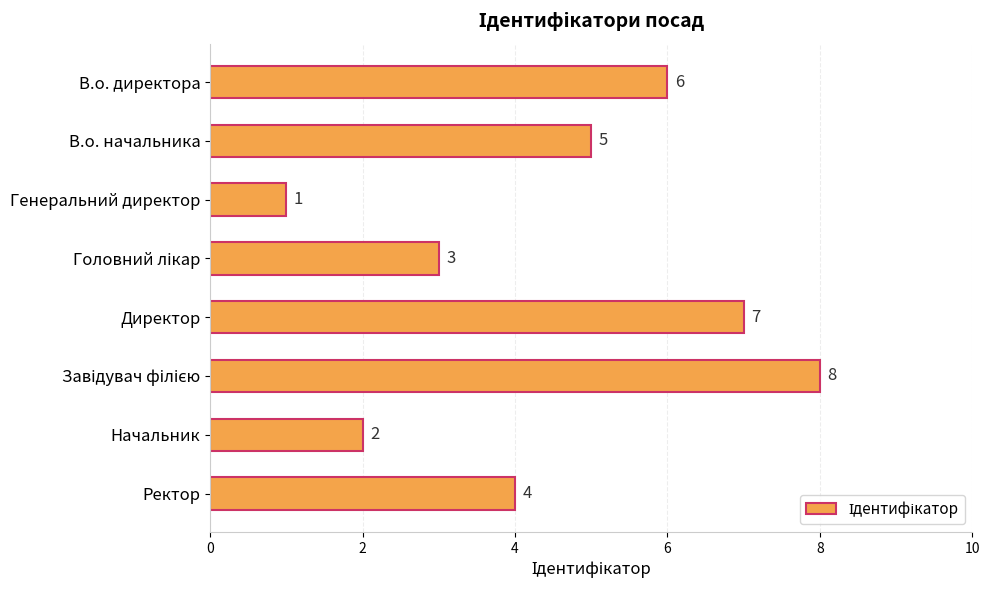

Are the bars grouped side by side (vs. stacked)?

No